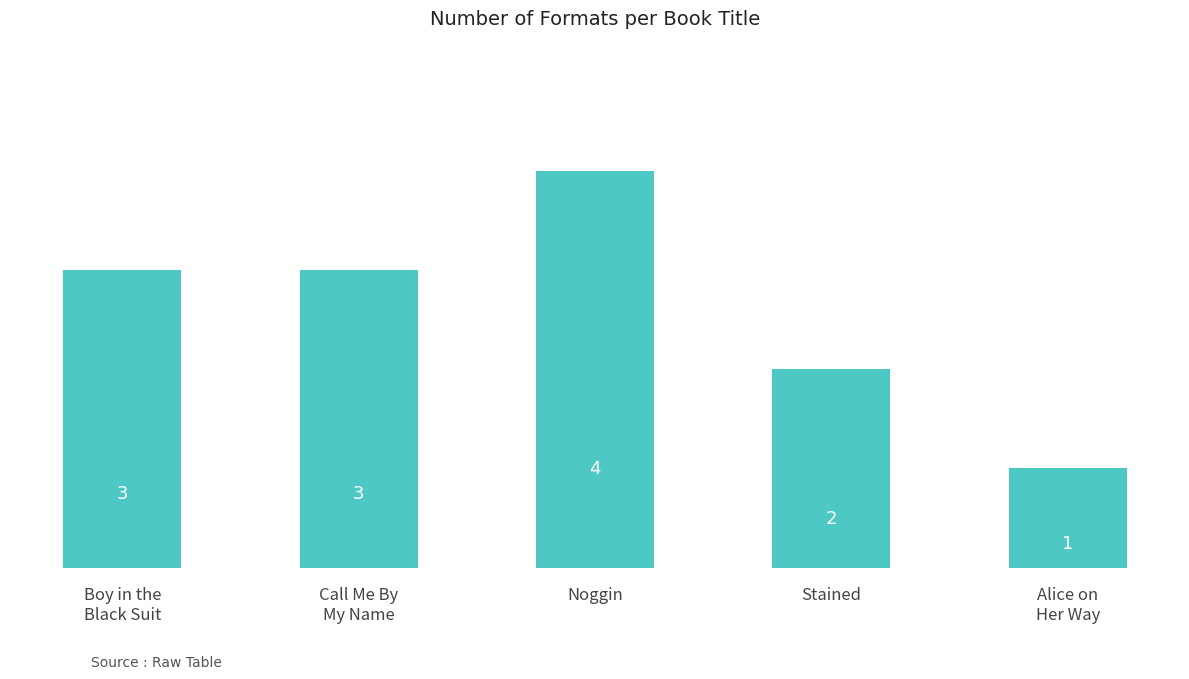

What is the average value?

3